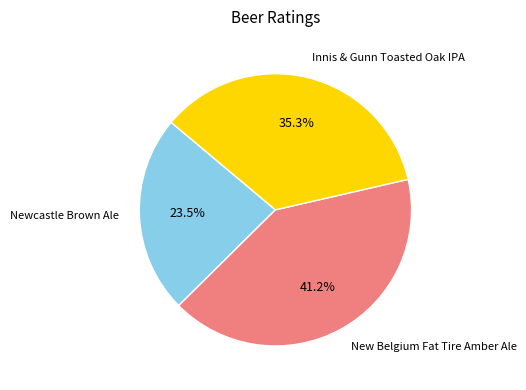

To the nearest percent, what percentage of the pie is Innis & Gunn Toasted Oak IPA?

35%